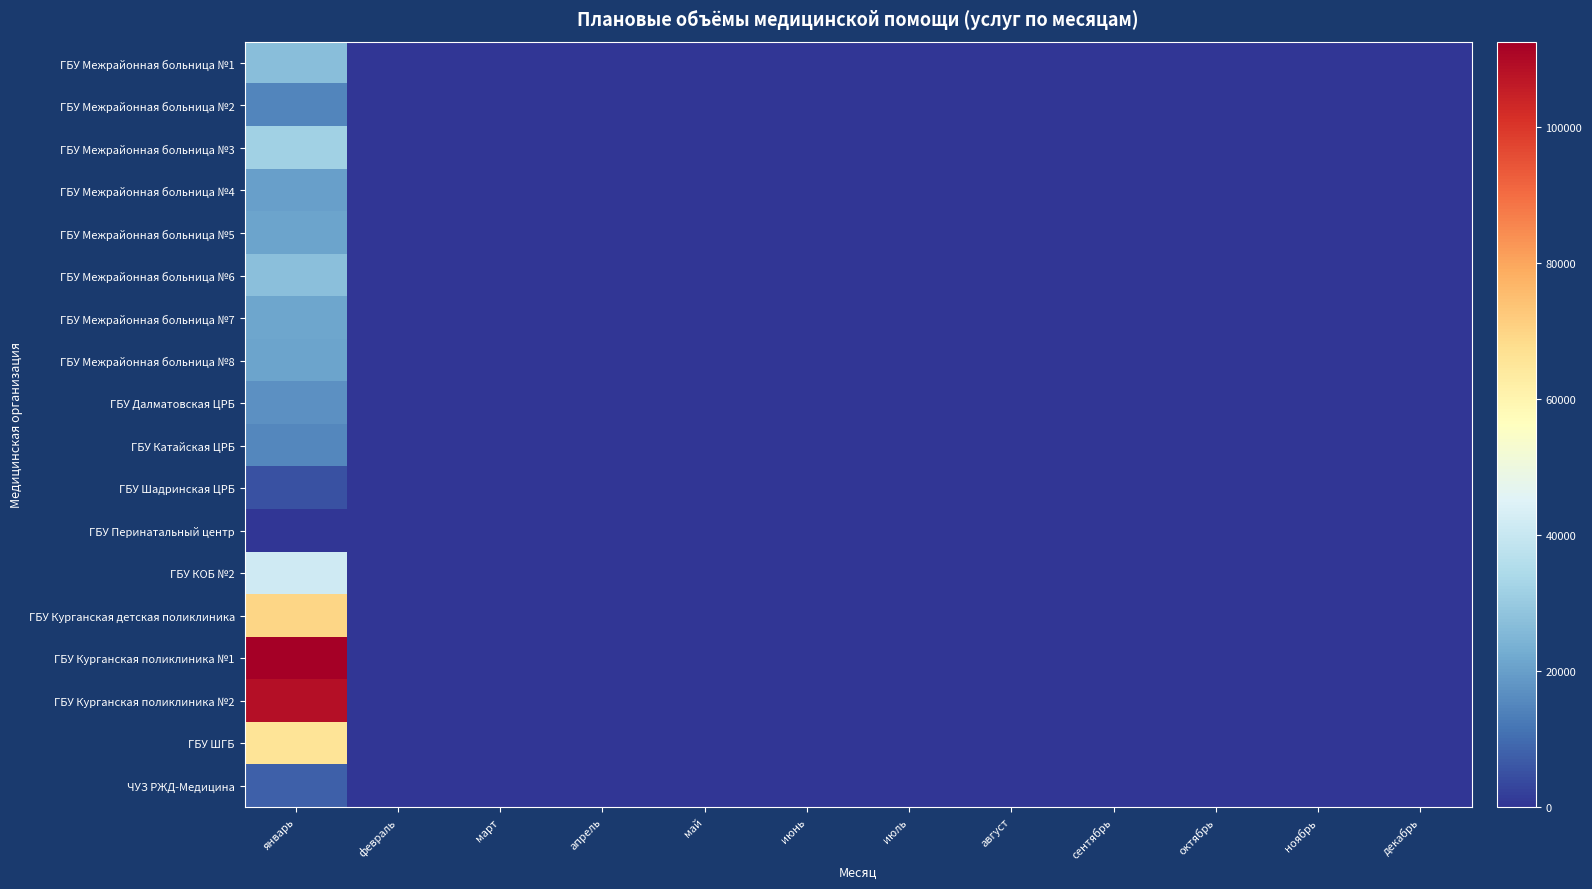

What is the total value across all series at февраль?

100